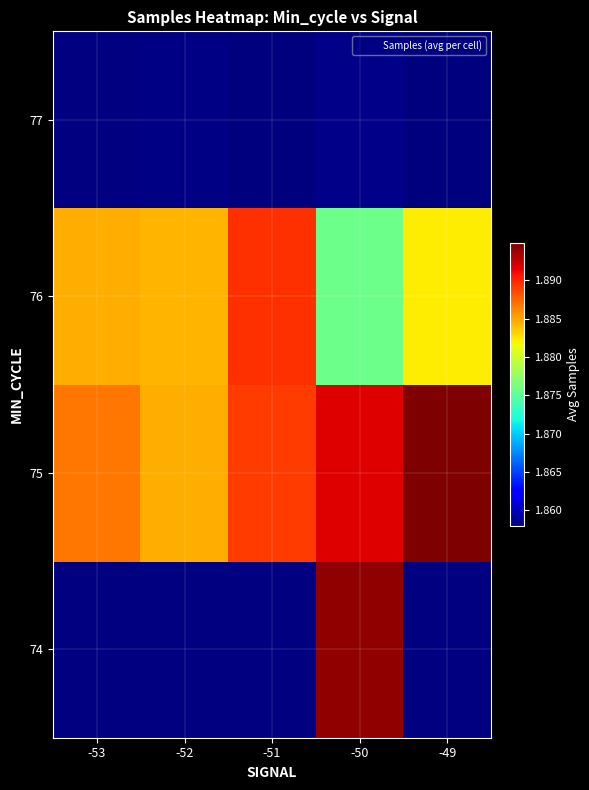

How many distinct data groups are displayed?

4